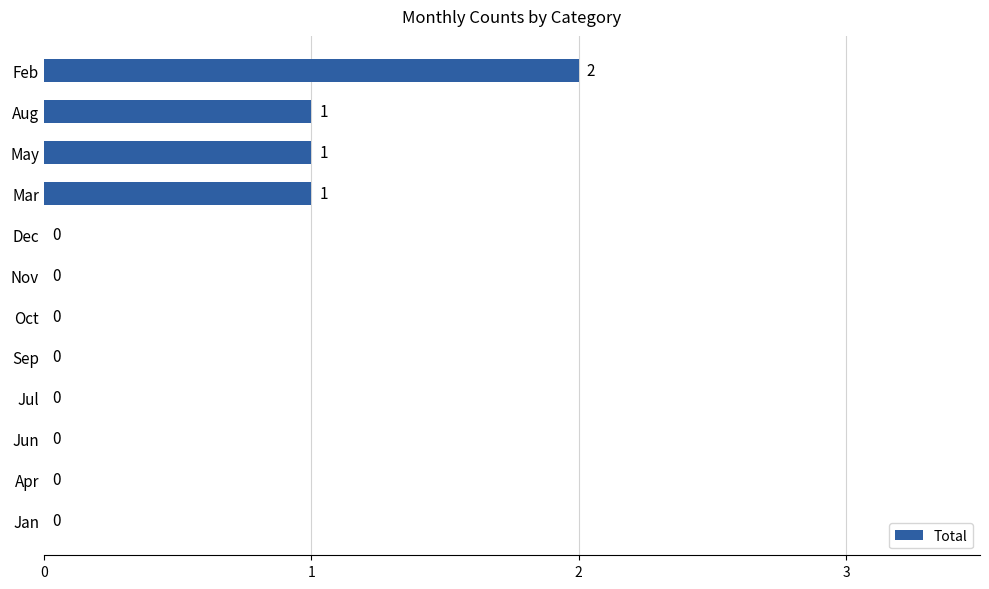

How many values are between 0 and 1?

11